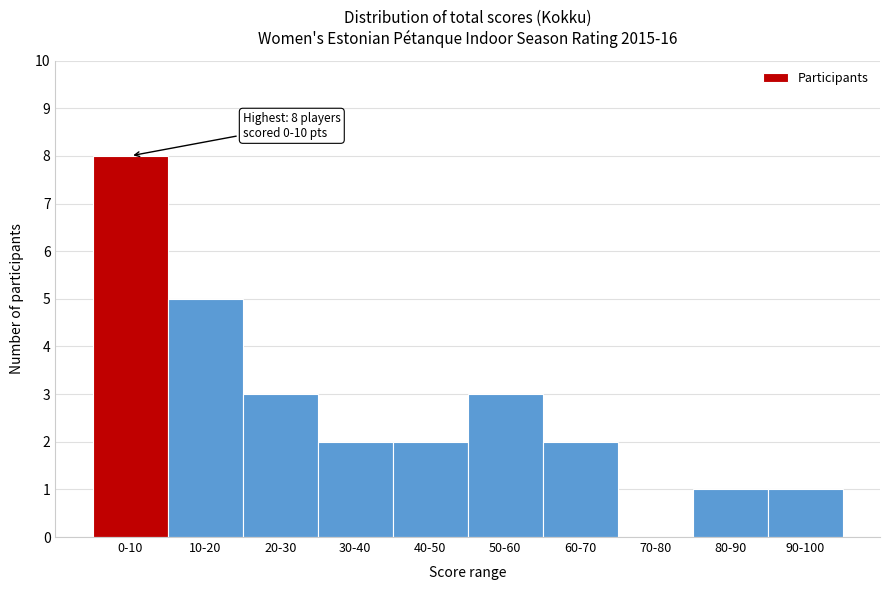

Reading left to right, extract all data points from this chart.

0-10=8	10-20=5	20-30=3	30-40=2	40-50=2	50-60=3	60-70=2	70-80=0	80-90=1	90-100=1